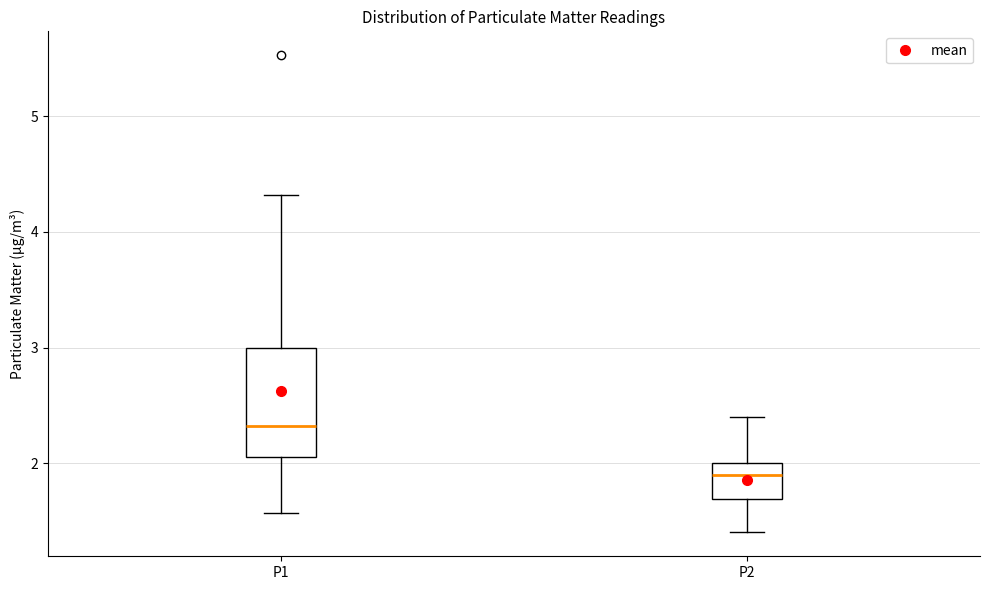

Reading left to right, transcribe this box plot: for each box, give where its median line is, the range the box spans, and where its two whiskers end, as read against the y-axis. The values are not printed on the chart, so give them approximately, as read against the axis.

P1: median 2.3, box 2.1 to 3.0, whiskers 1.6 to 4.3
P2: median 1.9, box 1.7 to 2.0, whiskers 1.4 to 2.4